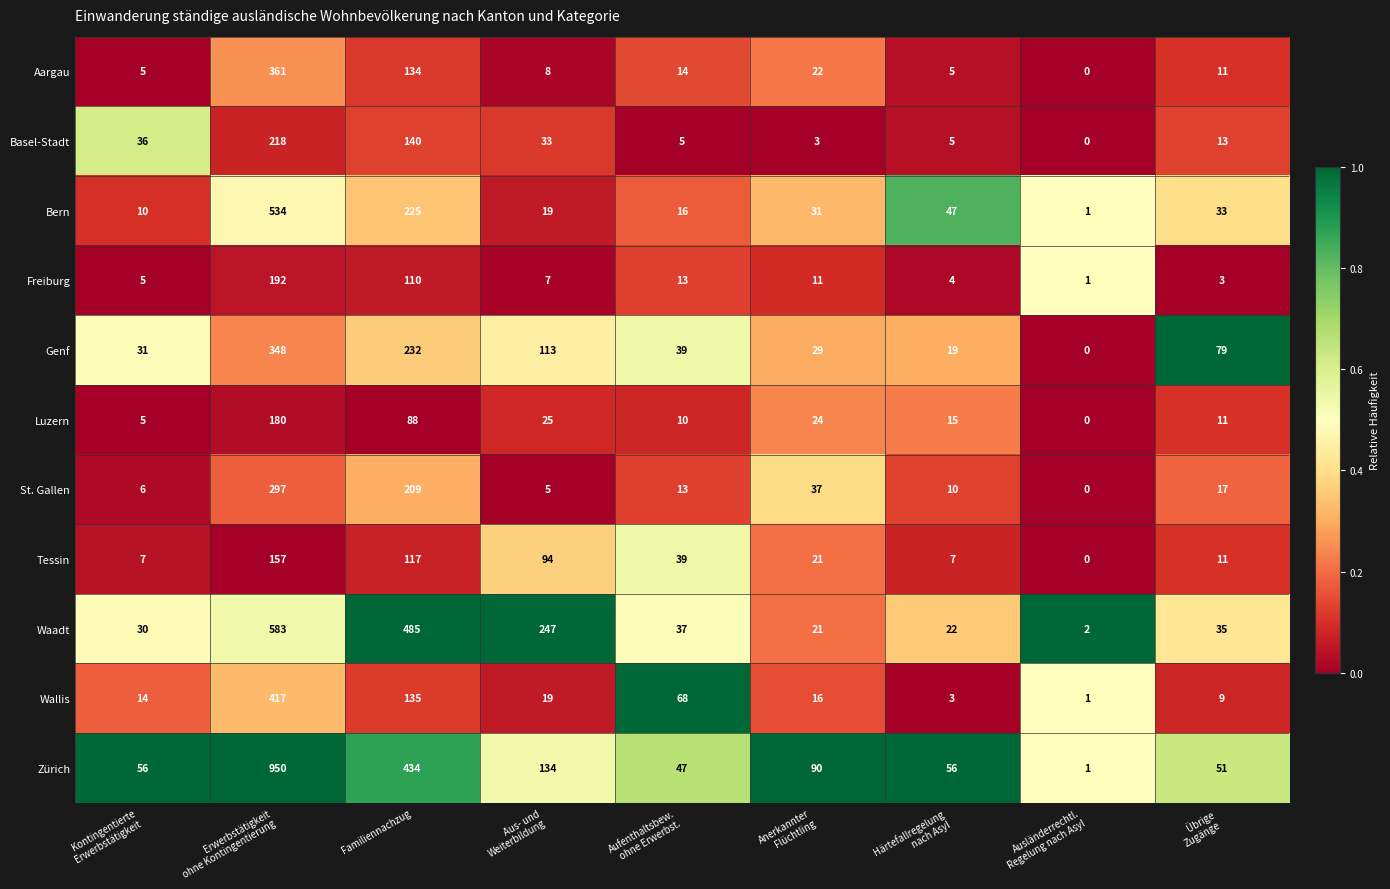

What is the average value of the Tessin series?

50